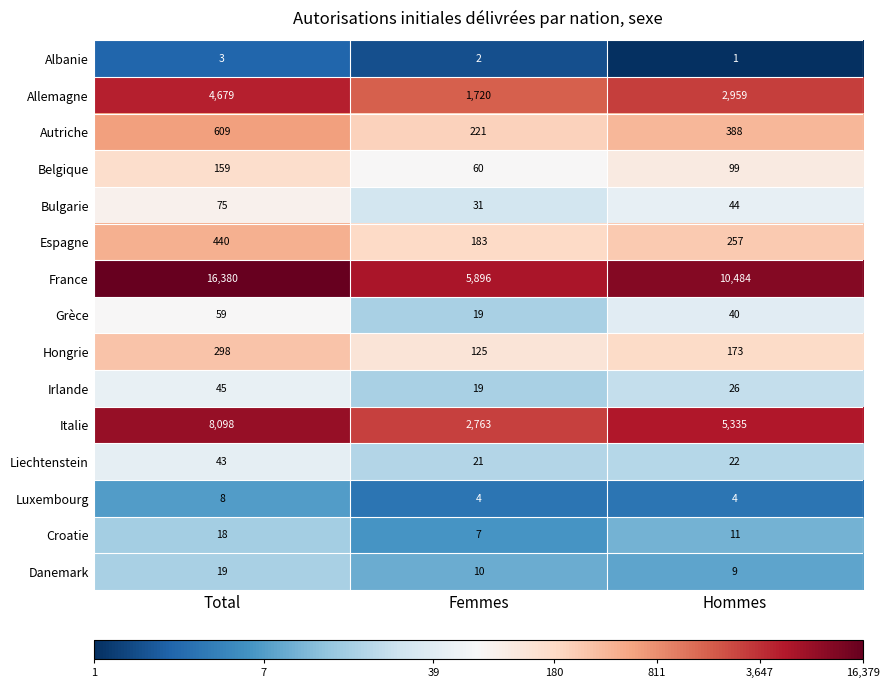

What is the sum of all Allemagne values?

9358